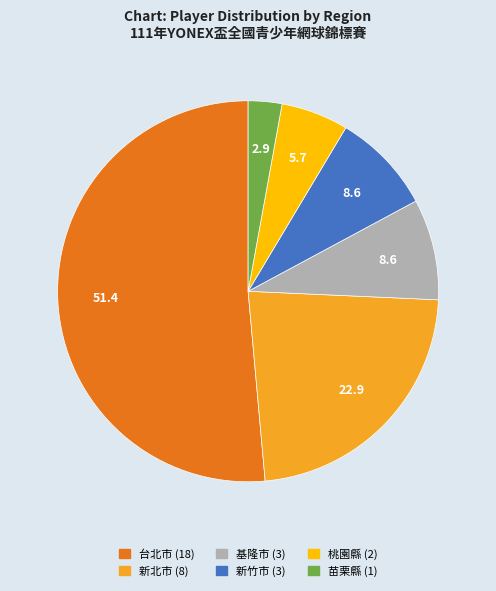

Combined, do 桃園縣 and 台北市 account for over 50%?

Yes